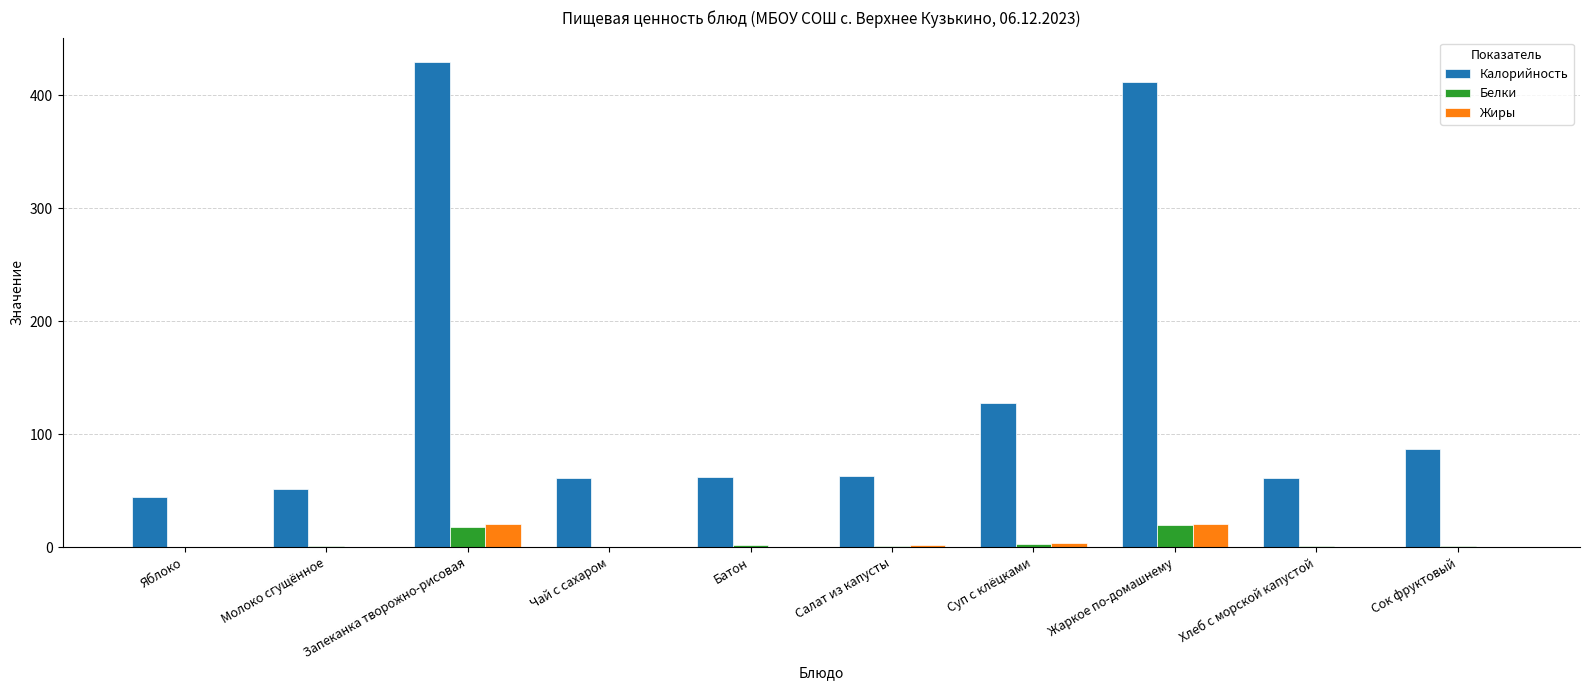

Which series has the widest spread of values?

Калорийность